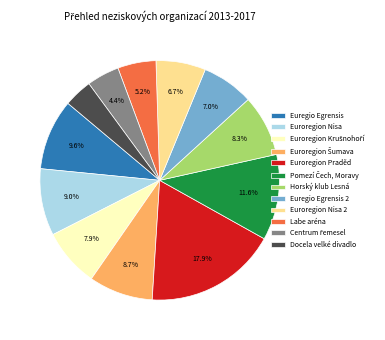

Combined, what portion of the pie is Euregio Egrensis and Horský klub Lesná?

17.9%